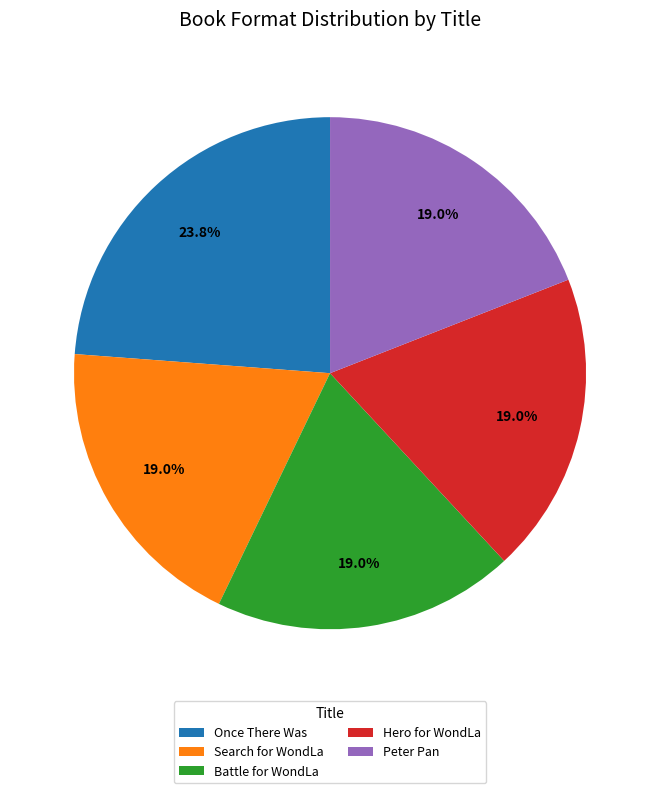

Combined, what portion of the pie is Search for WondLa and Hero for WondLa?

38.1%